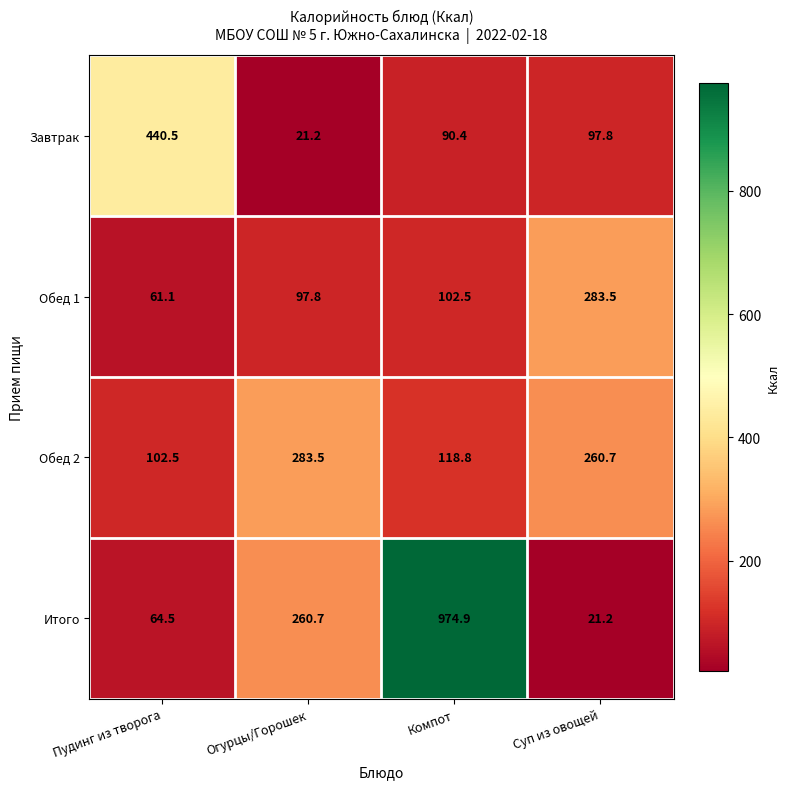

How many series are shown in this chart?

4